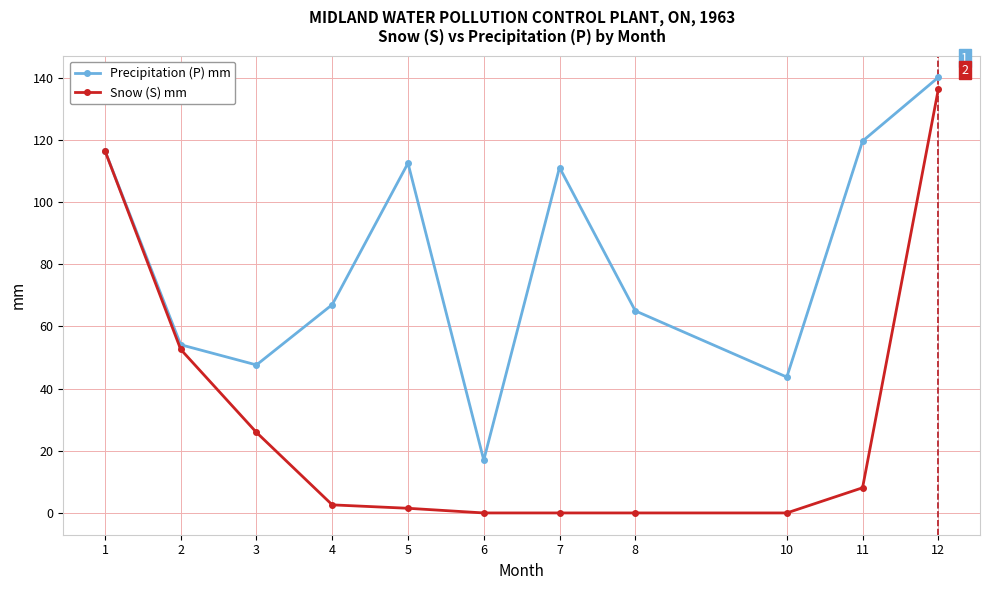

At which label is Snow (S) mm closest to 68?

2